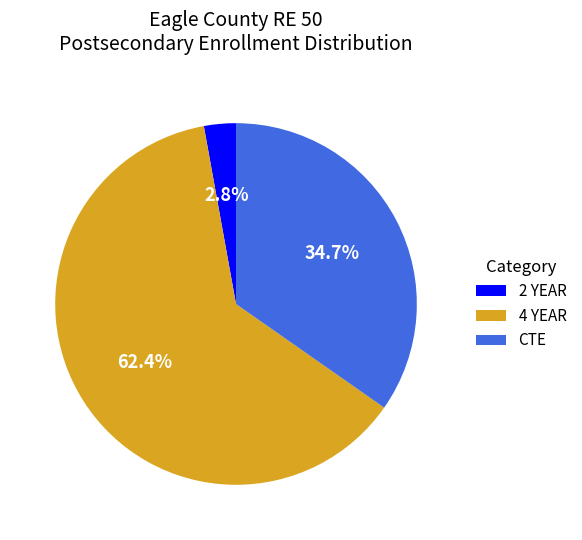

Count the number of slices in the pie.

3